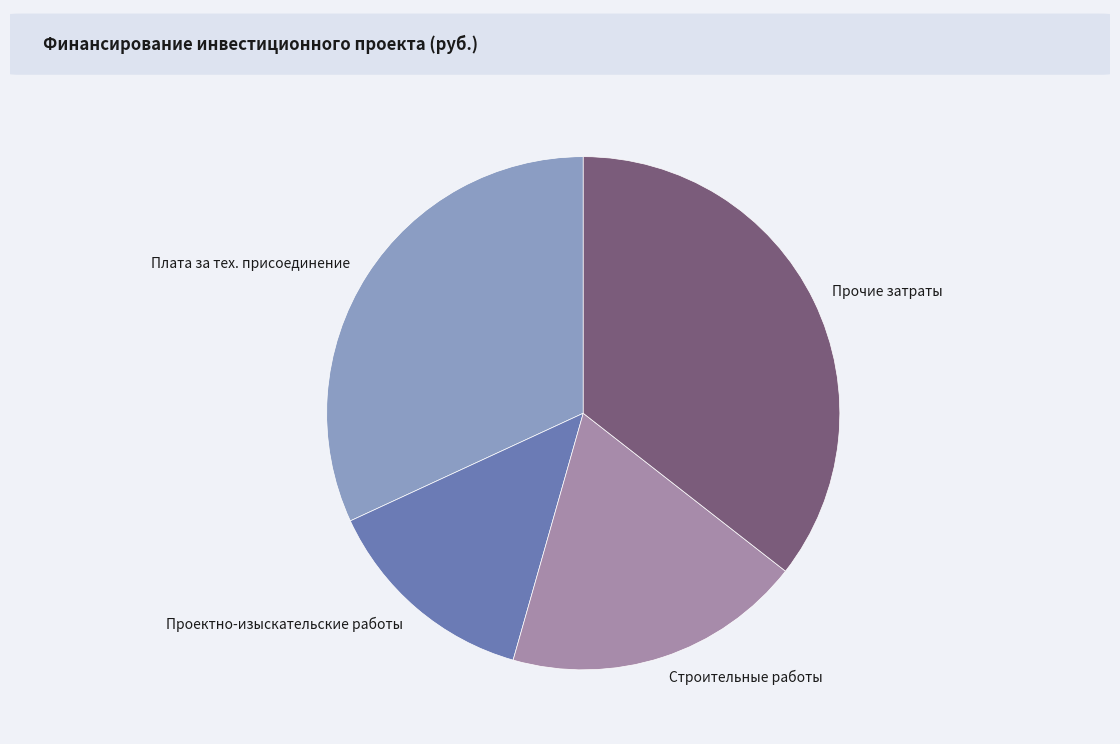

The Строительные работы slice represents 19% of the pie. True or false?

True